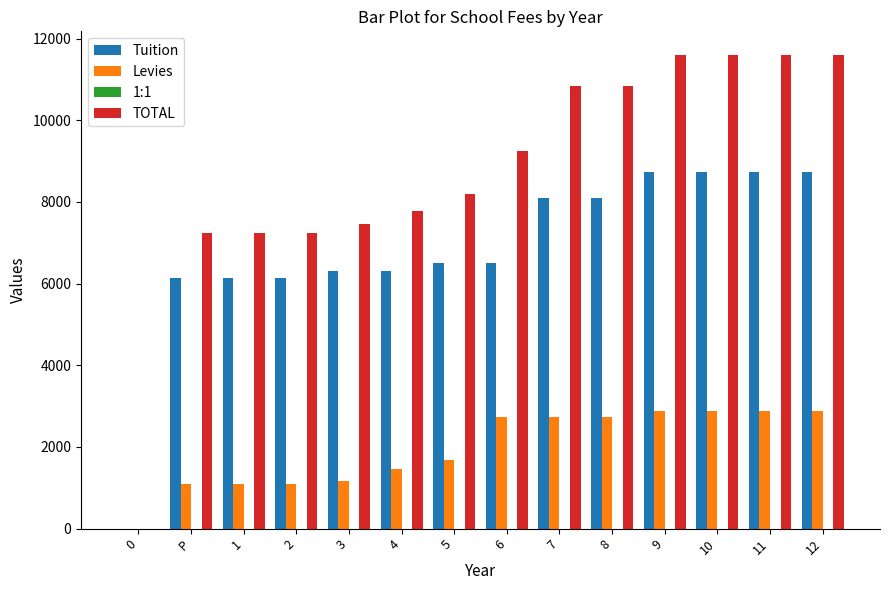

What is the highest value of the TOTAL series?

11600